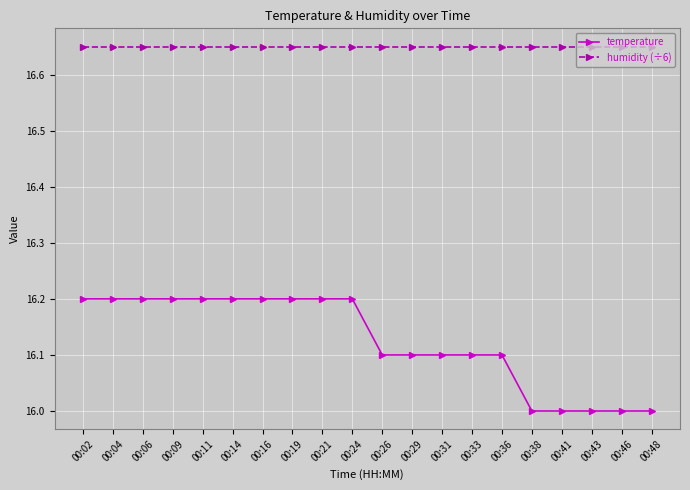

What is the total value across all series at 00:43?

32.7